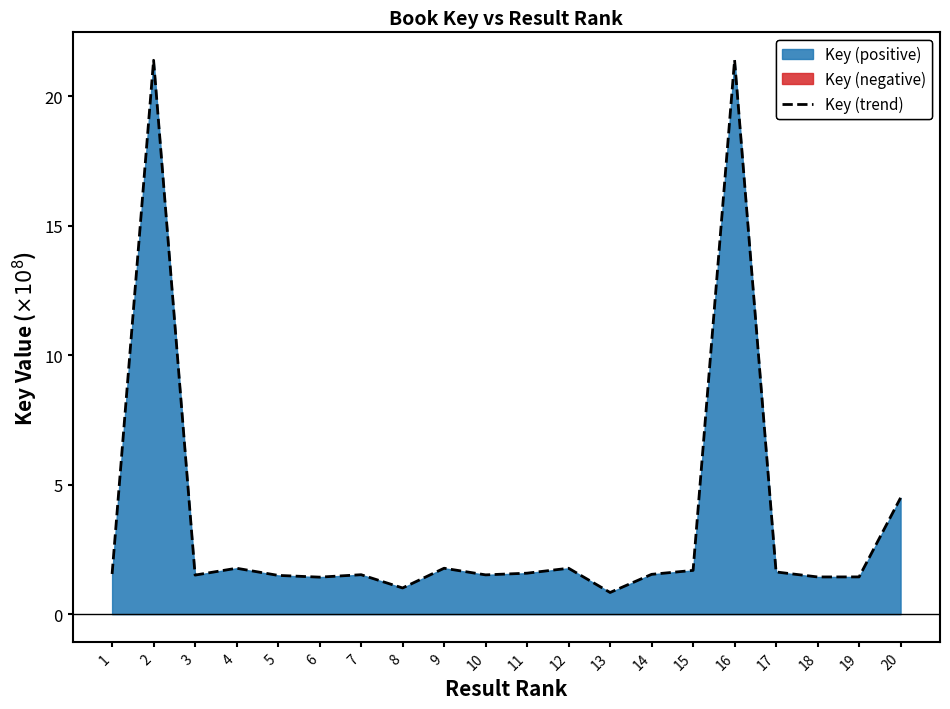

List the labels in order of value, largest first.

16, 2, 20, 9, 12, 4, 15, 17, 11, 1, 14, 7, 10, 3, 5, 19, 18, 6, 8, 13